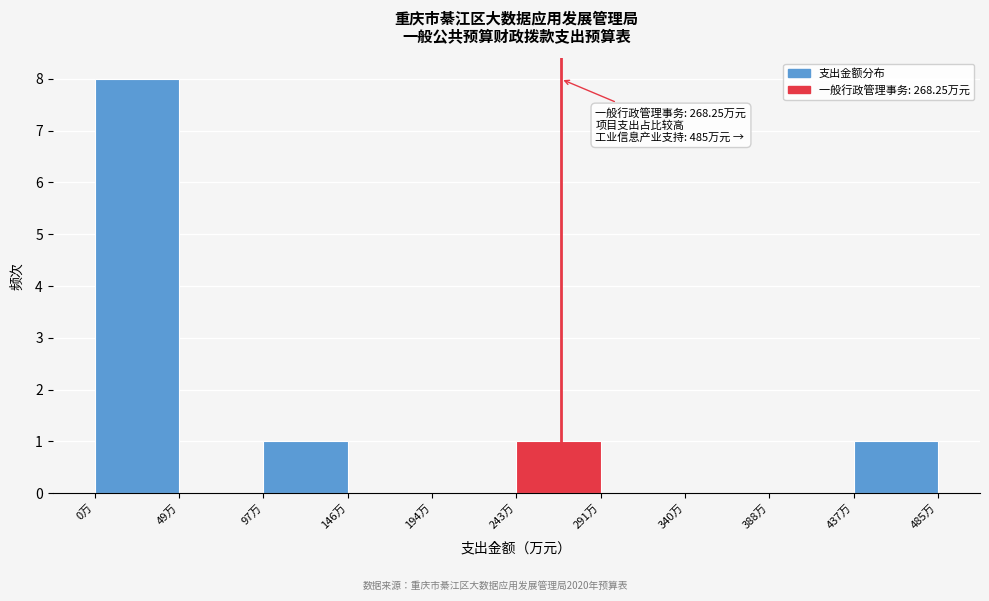

Over which range of the x-axis is the bar tallest?

0 to 50